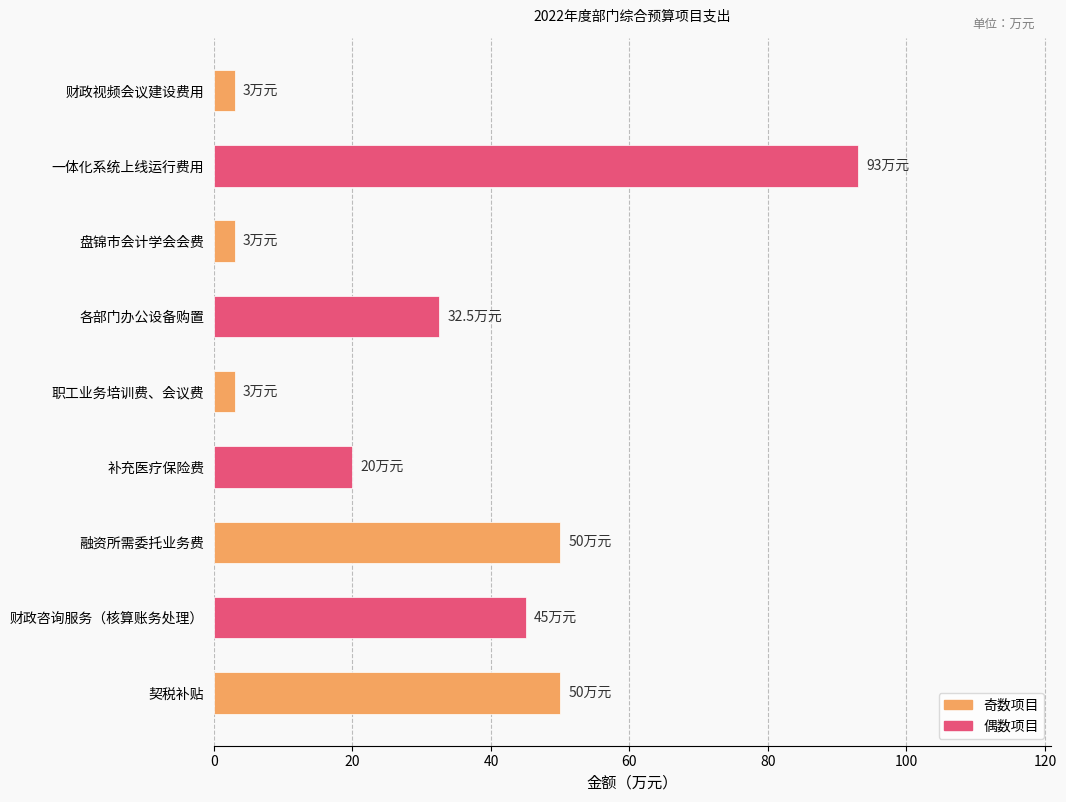

What position from the top is 补充医疗保险费?

6